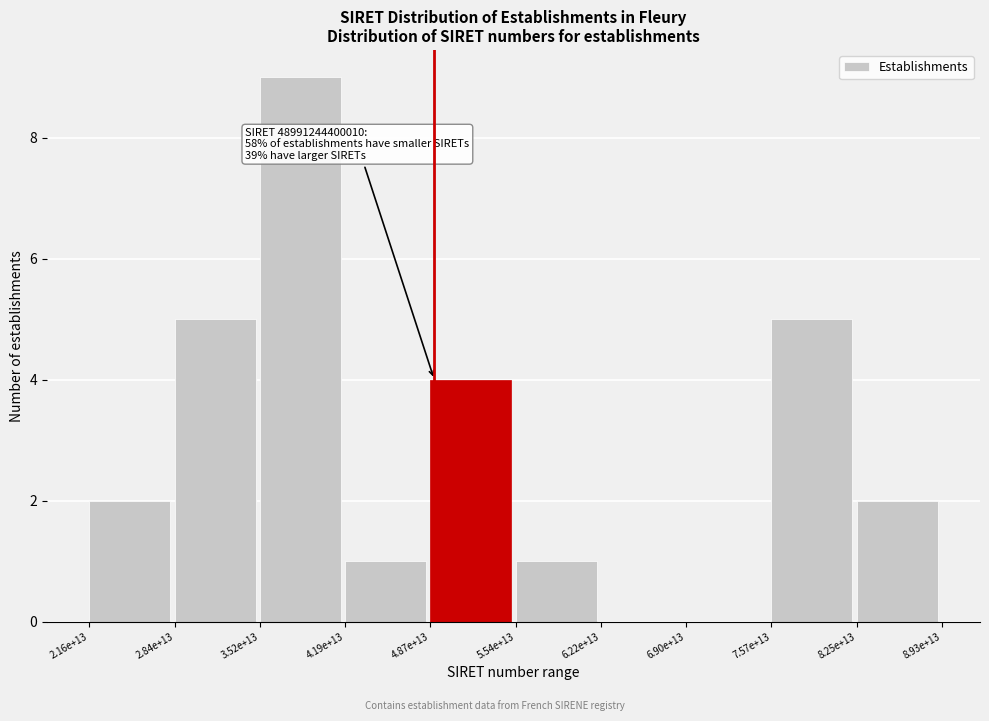

Reading left to right, extract all data points from this chart.

2.16e+13=2	2.84e+13=5	3.52e+13=9	4.19e+13=1	4.87e+13=4	5.54e+13=1	6.22e+13=0	6.90e+13=0	7.57e+13=5	8.25e+13=2